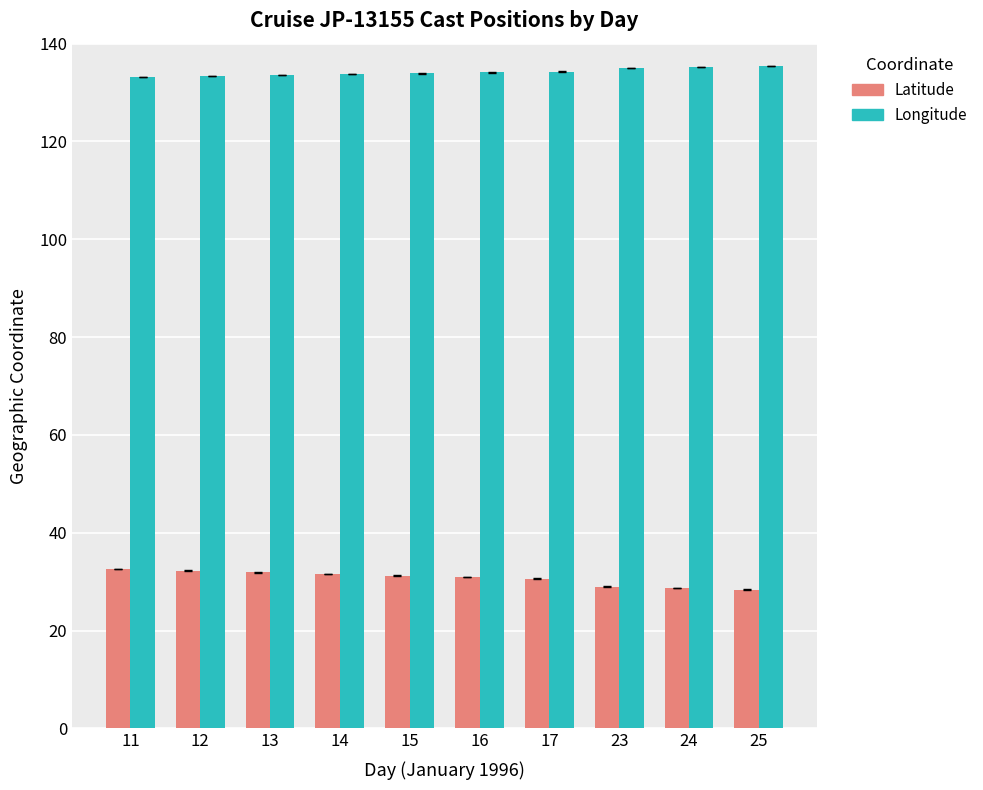

What are all the series names shown in the legend?

Latitude, Longitude